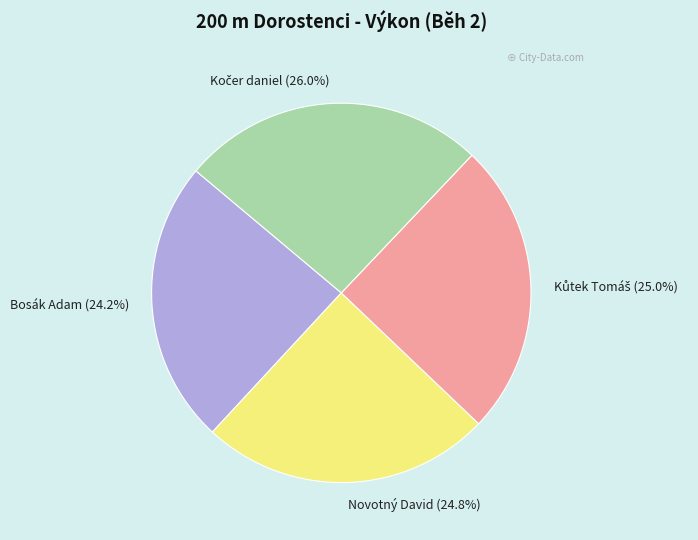

What portion of the pie excludes Novotný David?

75.2%